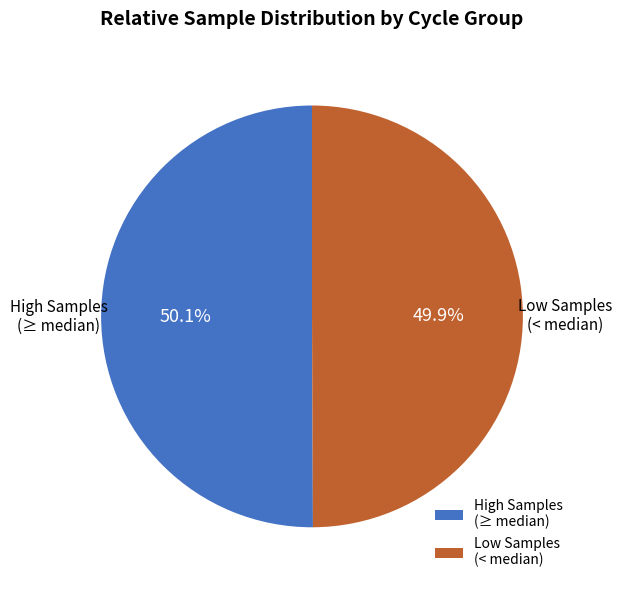

Approximately how many times larger is the value at High Samples (≥ median) compared to Low Samples (< median)?

1.0